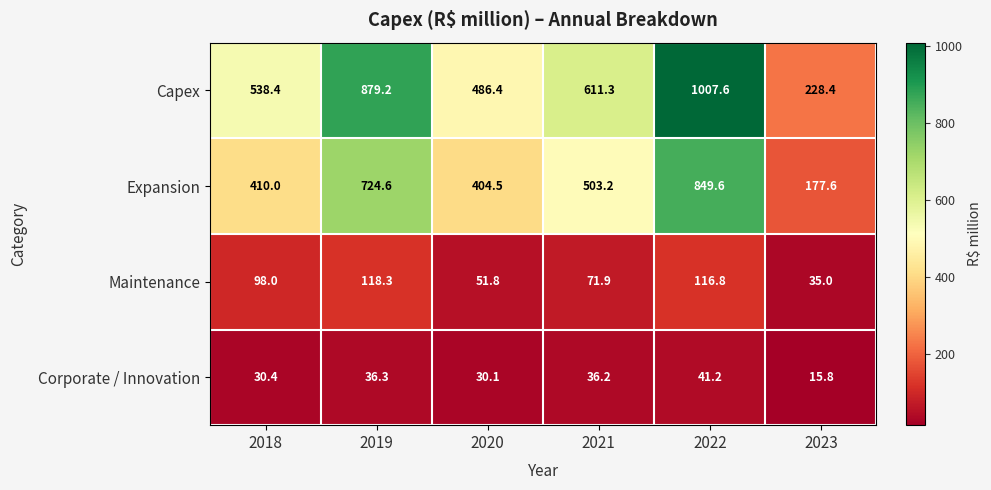

What is the approximate value of Capex at 2023?

228.4